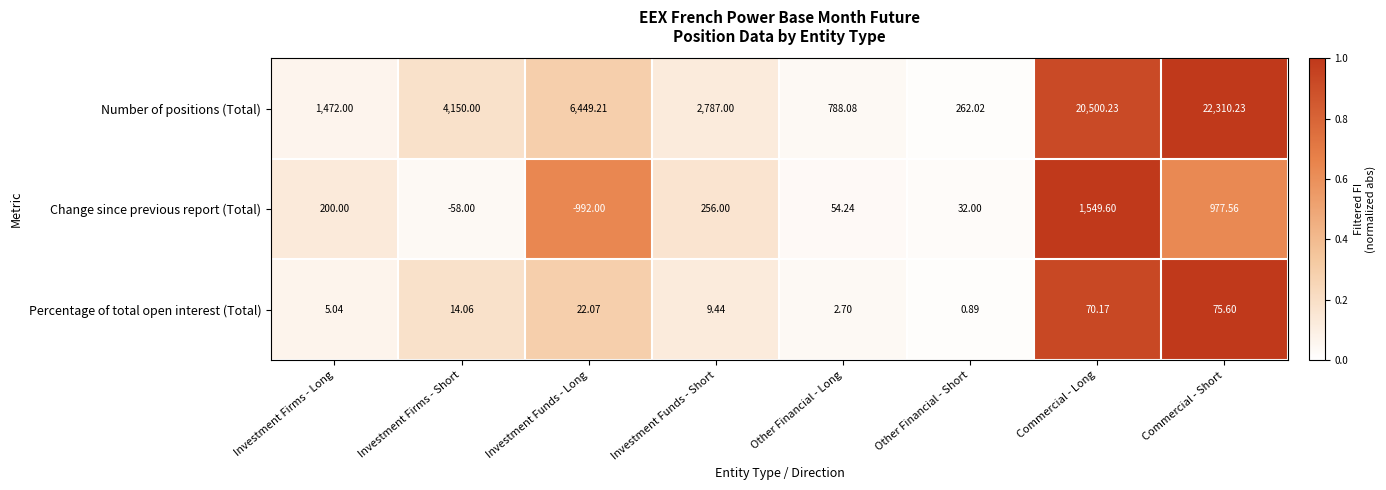

Rank the series at Commercial - Short from highest to lowest value.

Number of positions (Total), Change since previous report (Total), Percentage of total open interest (Total)